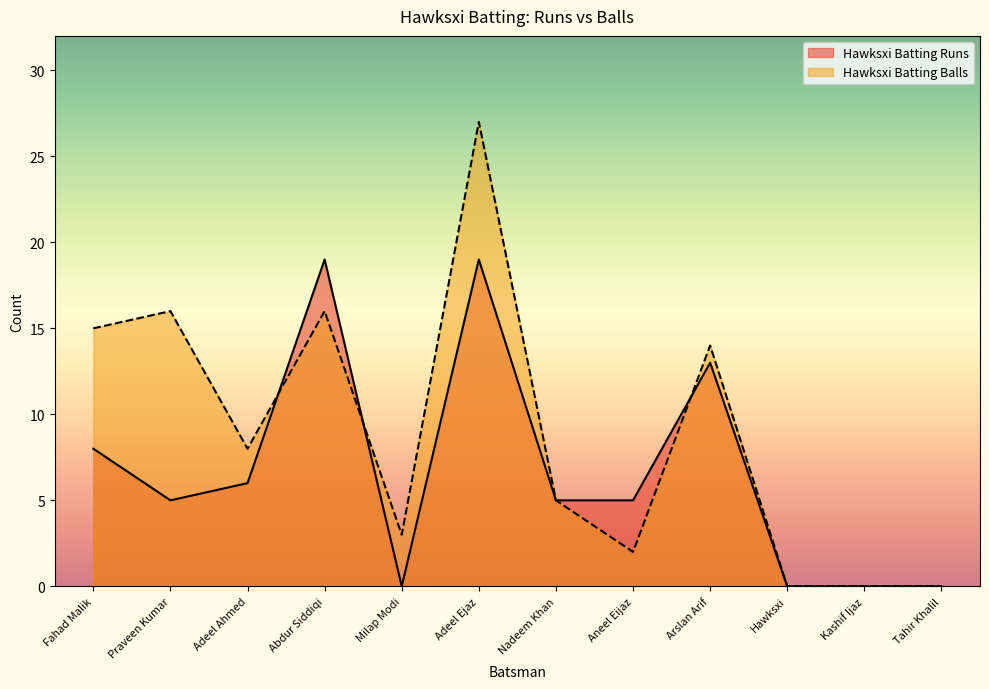

What is the total value across all series at Fahad Malik?

23